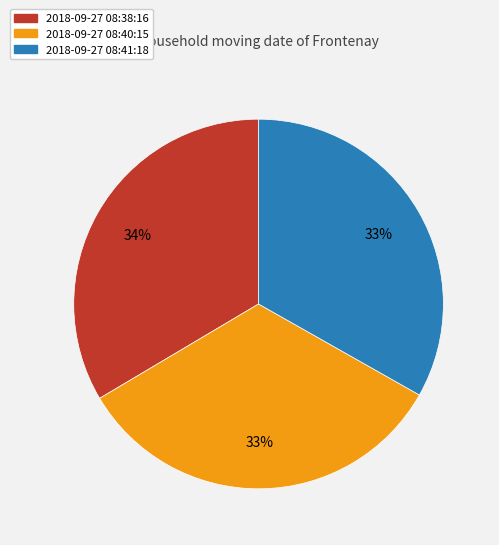

What percentage is the 2018-09-27 08:38:16 slice, to the nearest percent?

34%